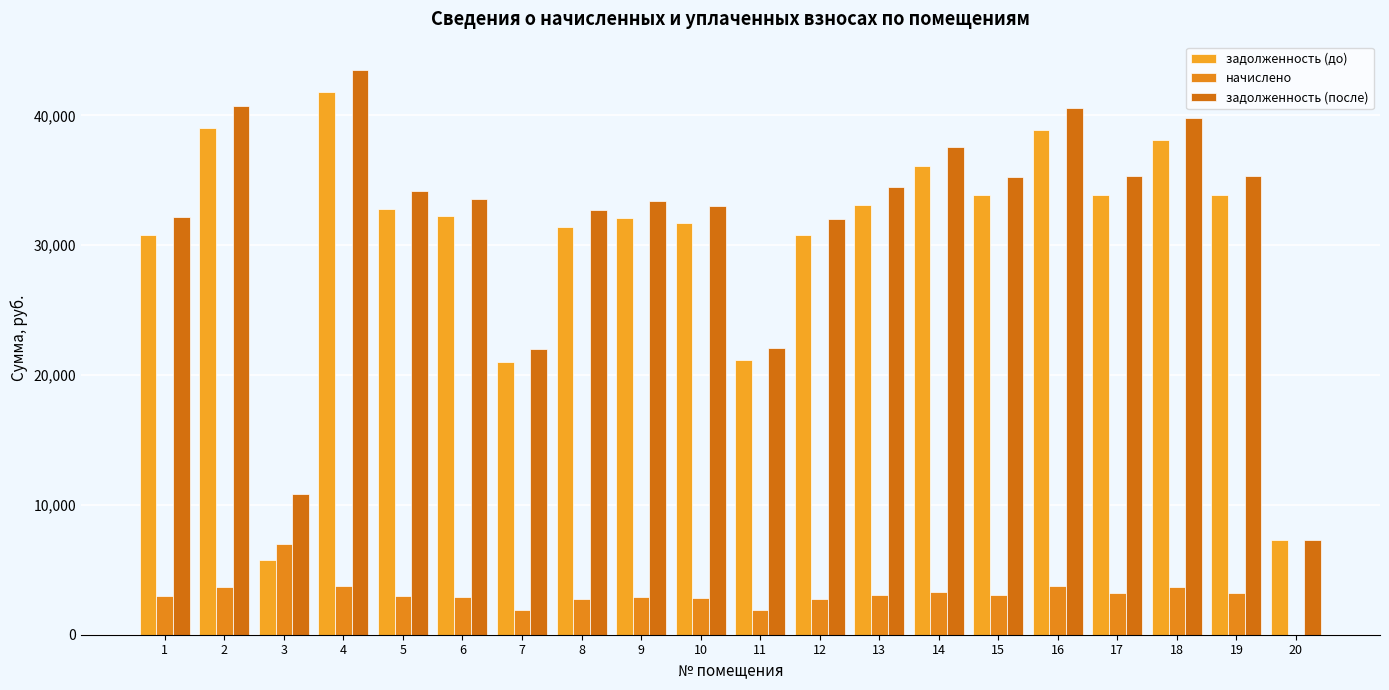

At which label is начислено closest to 3479?

2